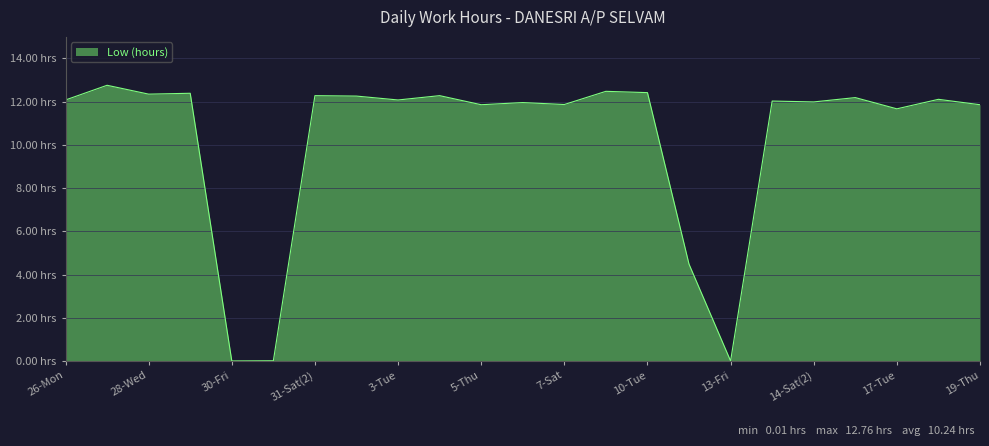

Where is the first local maximum?

27-Tue